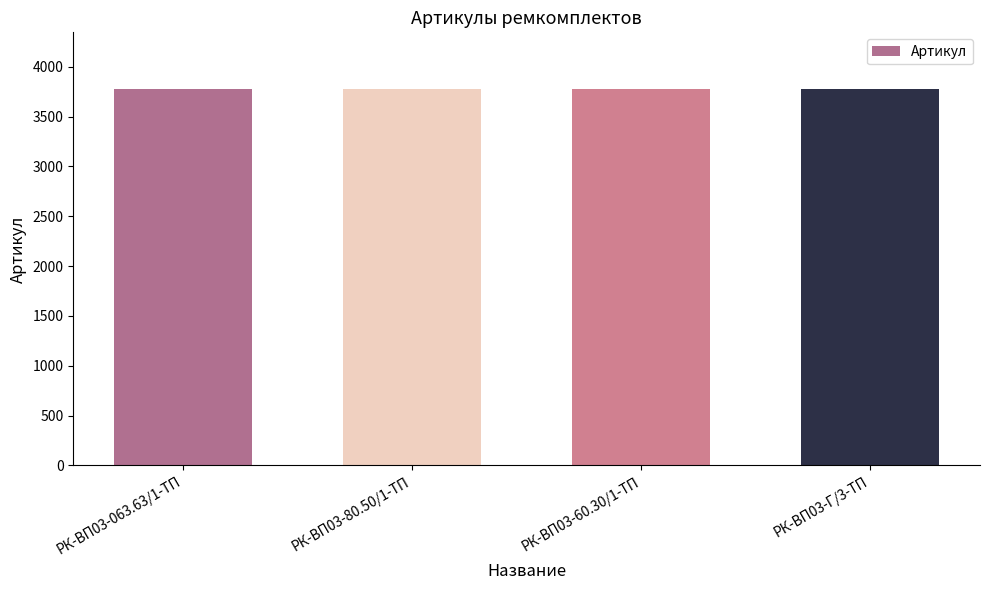

Count the values in the range 3776 to 3778.

3